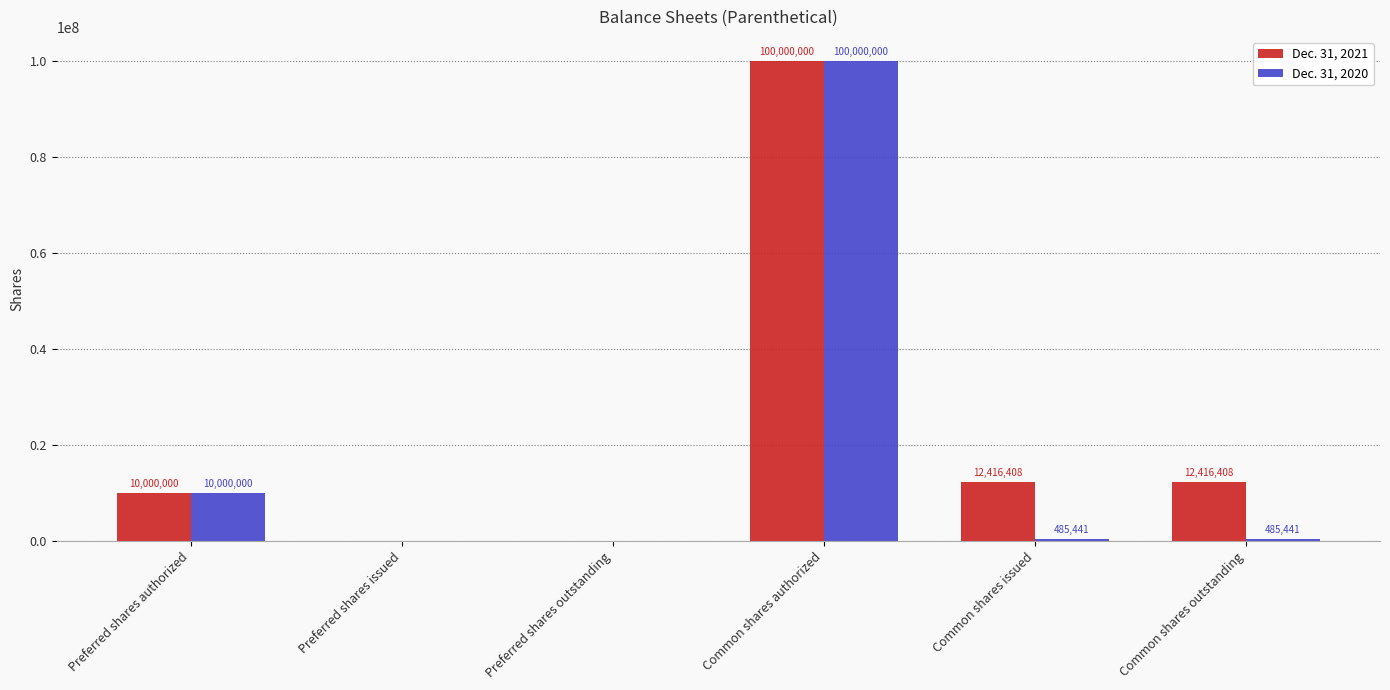

Which series changed the most between Common shares authorized and Common shares issued?

Dec. 31, 2020